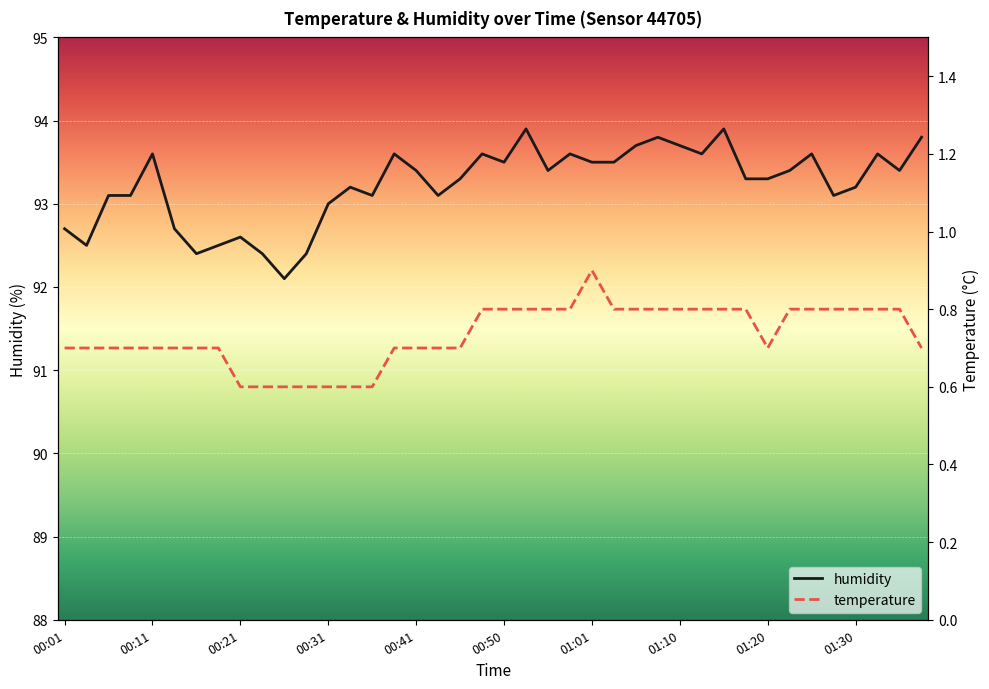

Does the chart display data point markers on the line(s)?

No